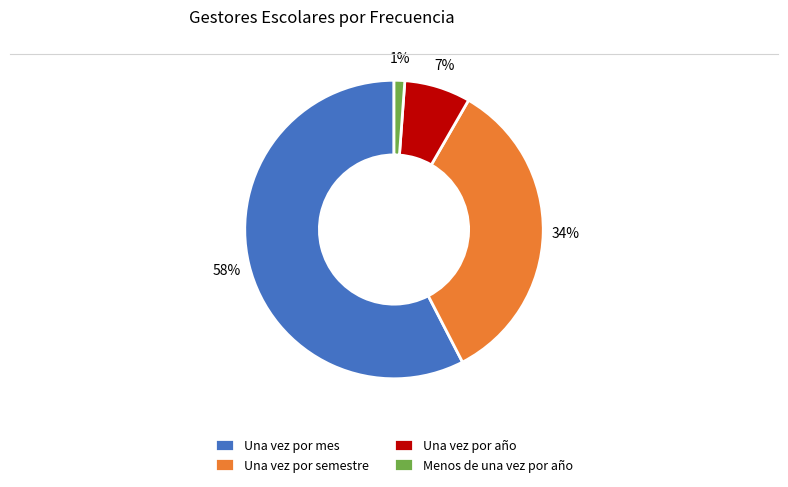

Is it true that Menos de una vez por año is 1% of the pie?

True